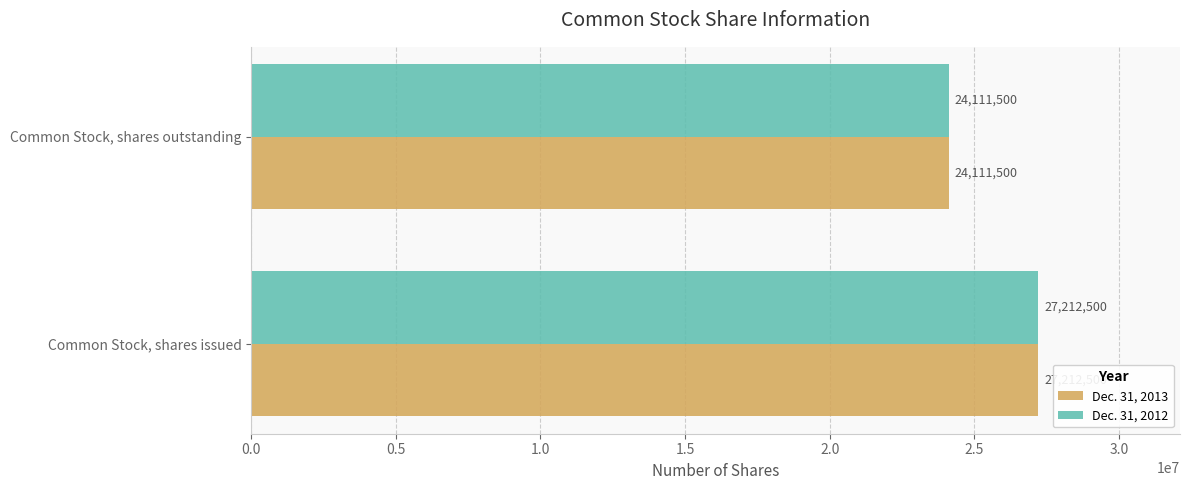

What is the greatest value displayed?

27212500